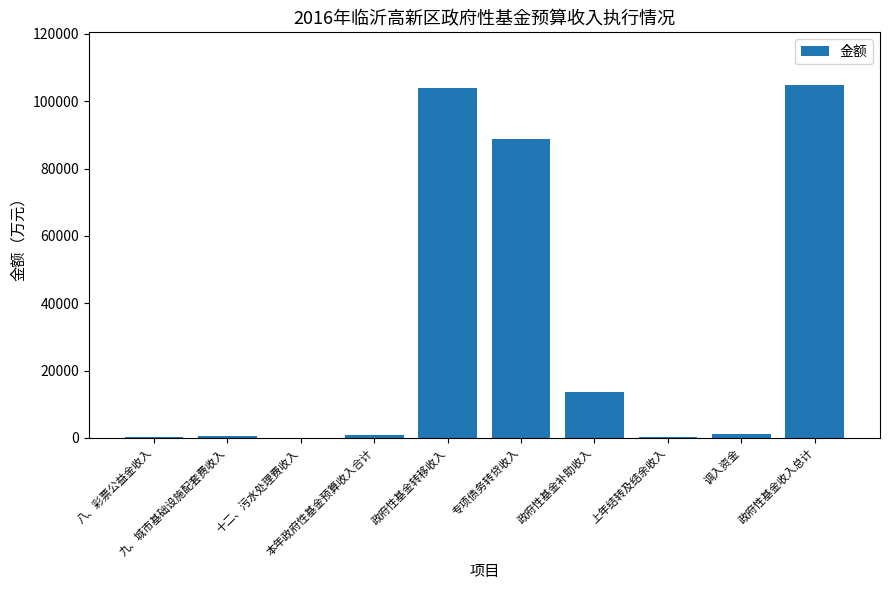

What is the sum of the values at 专项债务转贷收入 and 九、城市基础设施配套费收入?

89407